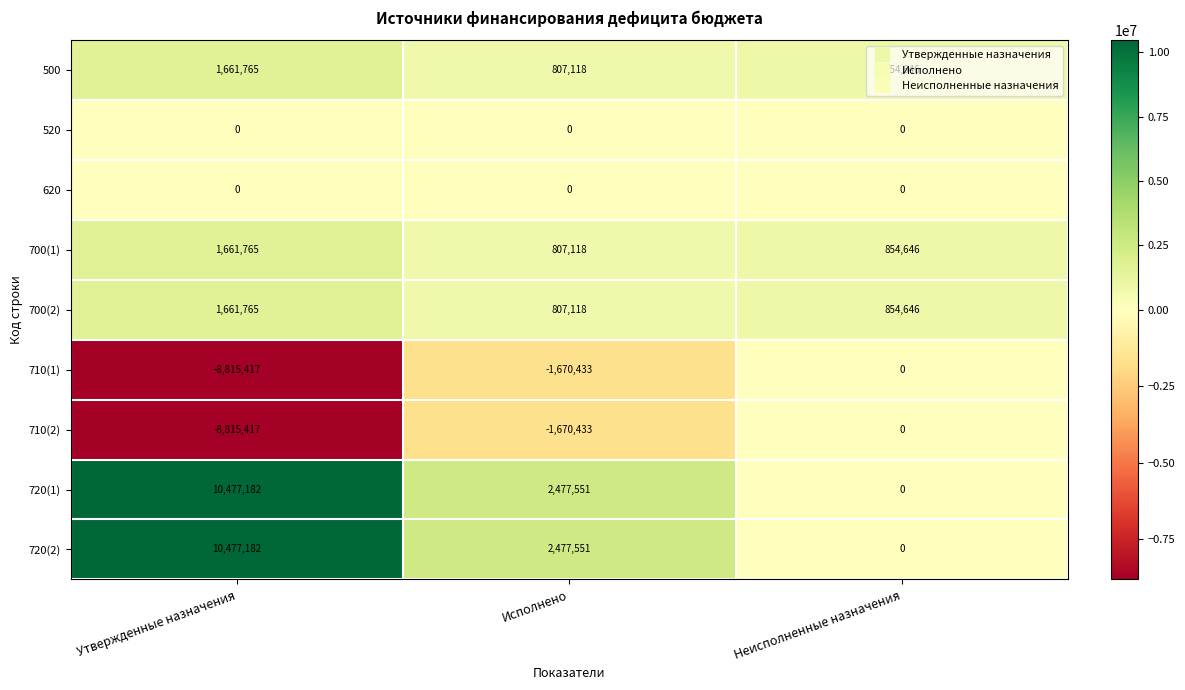

Count the number of data series in this chart.

9